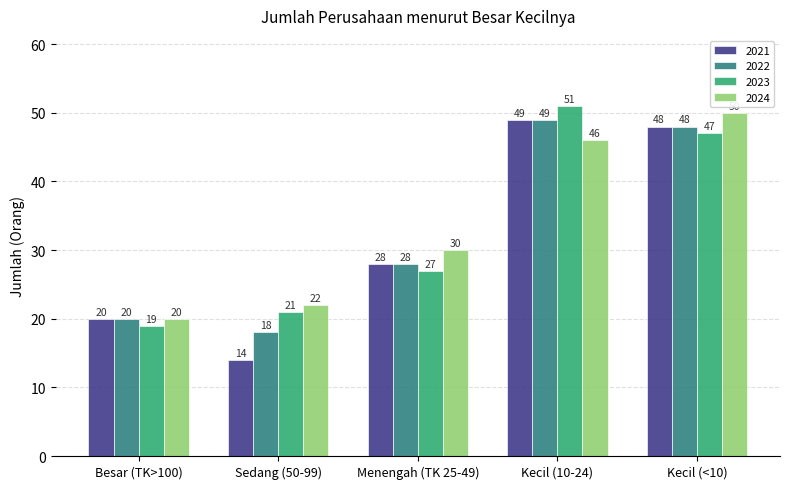

The 2023 series shows 25 at Kecil (10-24). True or false?

False